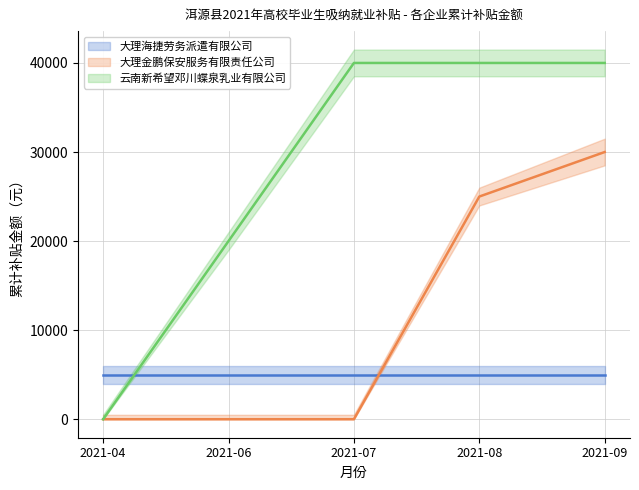

At which label does 云南新希望邓川蝶泉乳业有限公司 (主线) reach its minimum?

2021-04